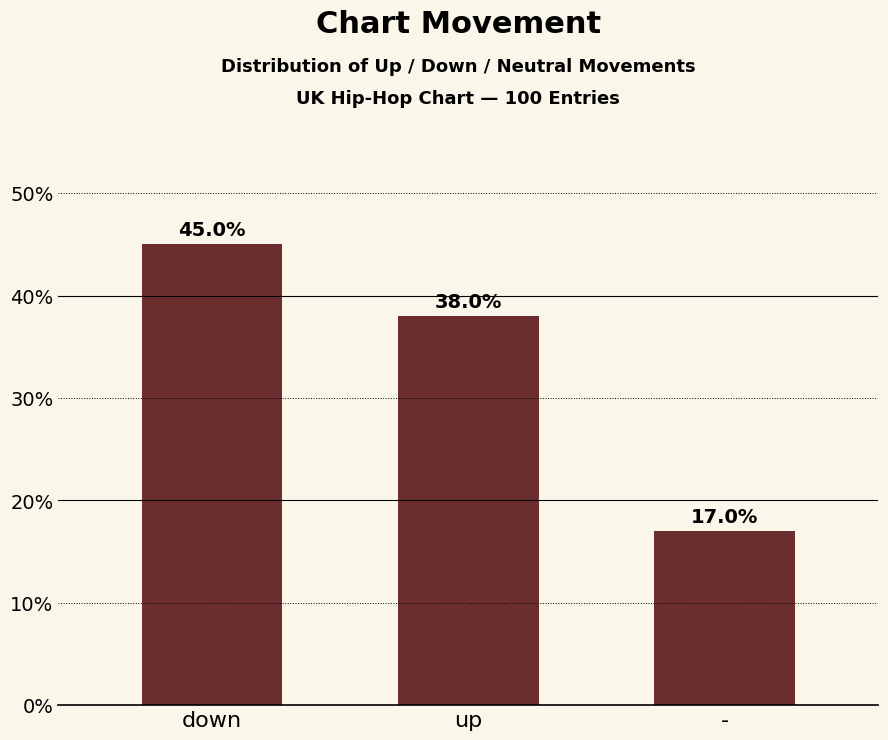

List the labels in order of value, smallest first.

-, up, down